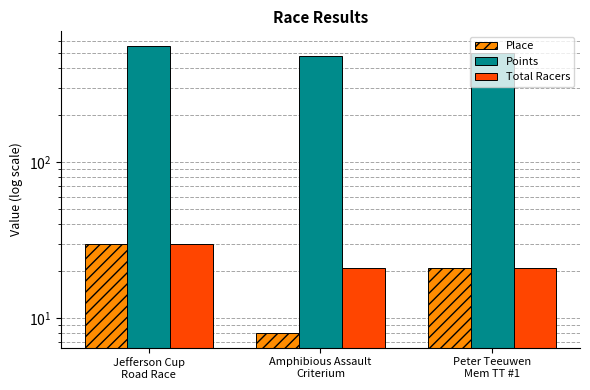

What is the label of the 3rd bar from the left?

Peter Teeuwen
Mem TT #1